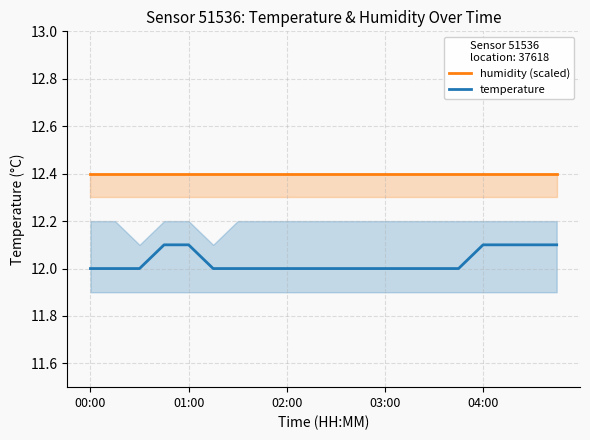

True or false: temperature has a value of 12.0 at 5.

True